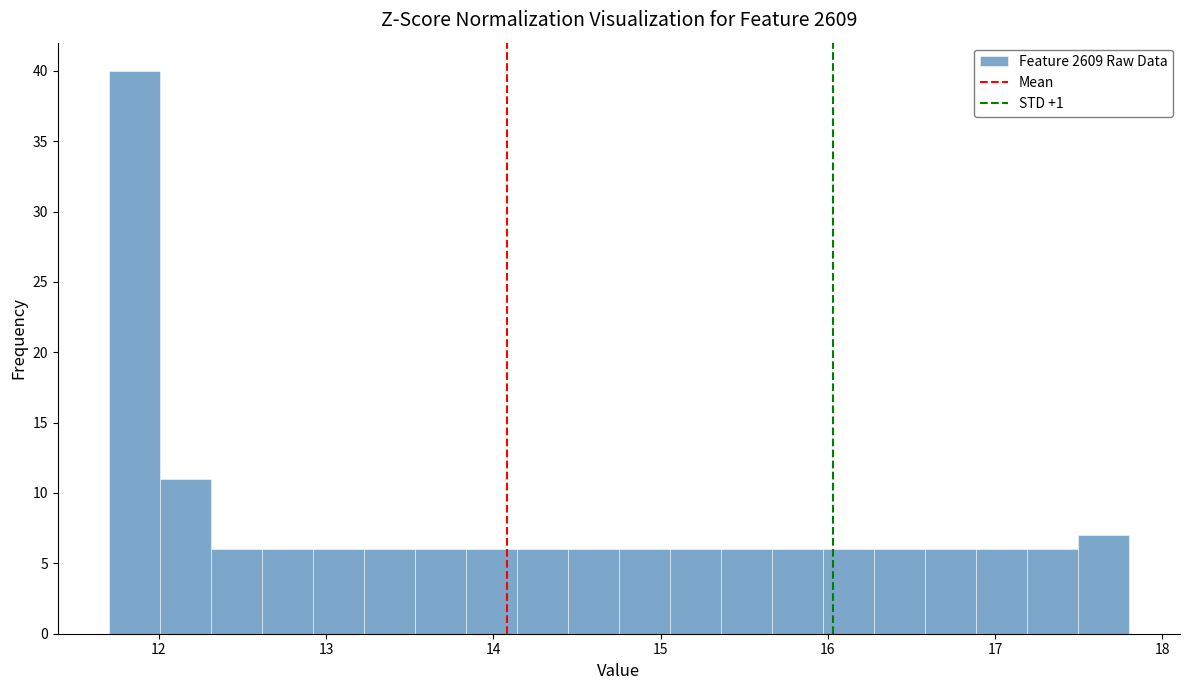

Around what value on the x-axis is the tallest bar? Give the approximate position of its centre, as read against the axis.

11.9